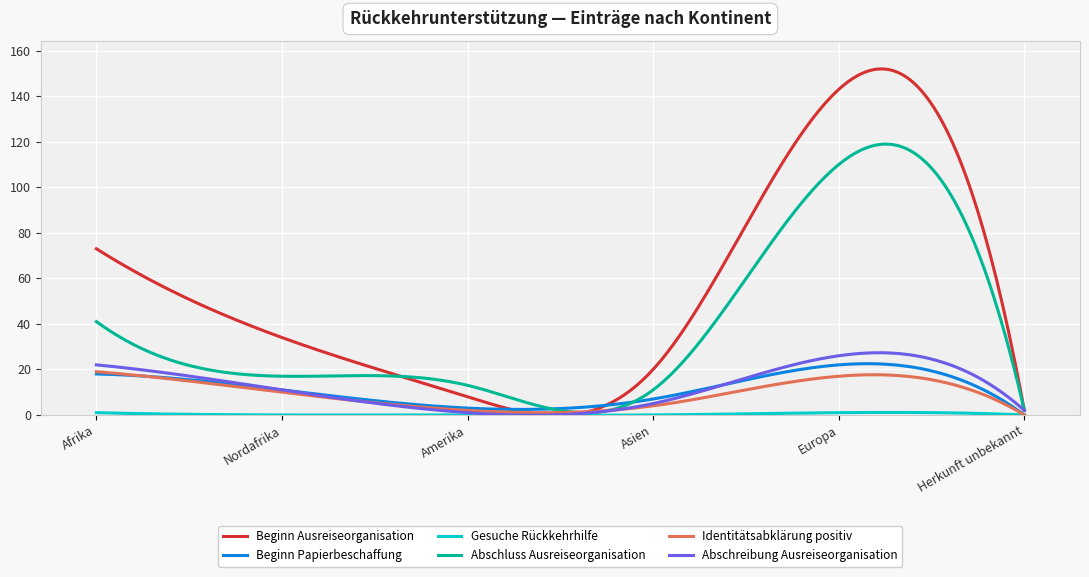

Which series has the largest total across all categories?

Beginn Ausreiseorganisation